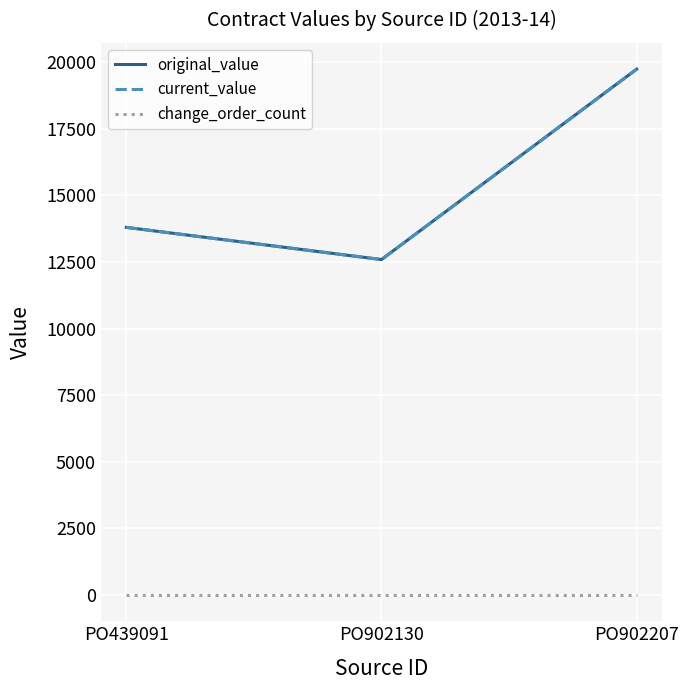

Does the chart display data point markers on the line(s)?

No